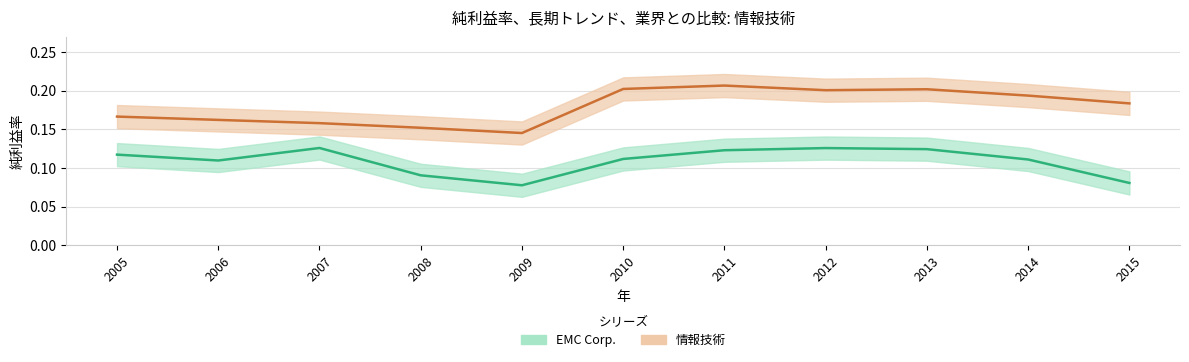

Reading left to right, extract all data points from this chart.

EMC Corp.: 0.1	0.1	0.1	0.1	0.1	0.1	0.1	0.1	0.1	0.1	0.1
情報技術: 0.2	0.2	0.2	0.2	0.1	0.2	0.2	0.2	0.2	0.2	0.2